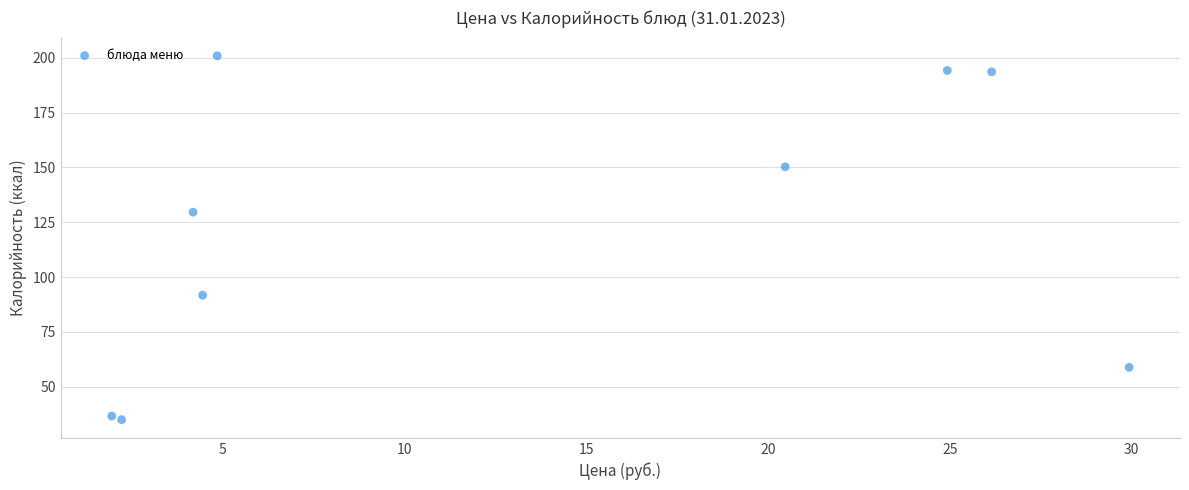

What Y value in the scatter plot is closest to 117?

129.6